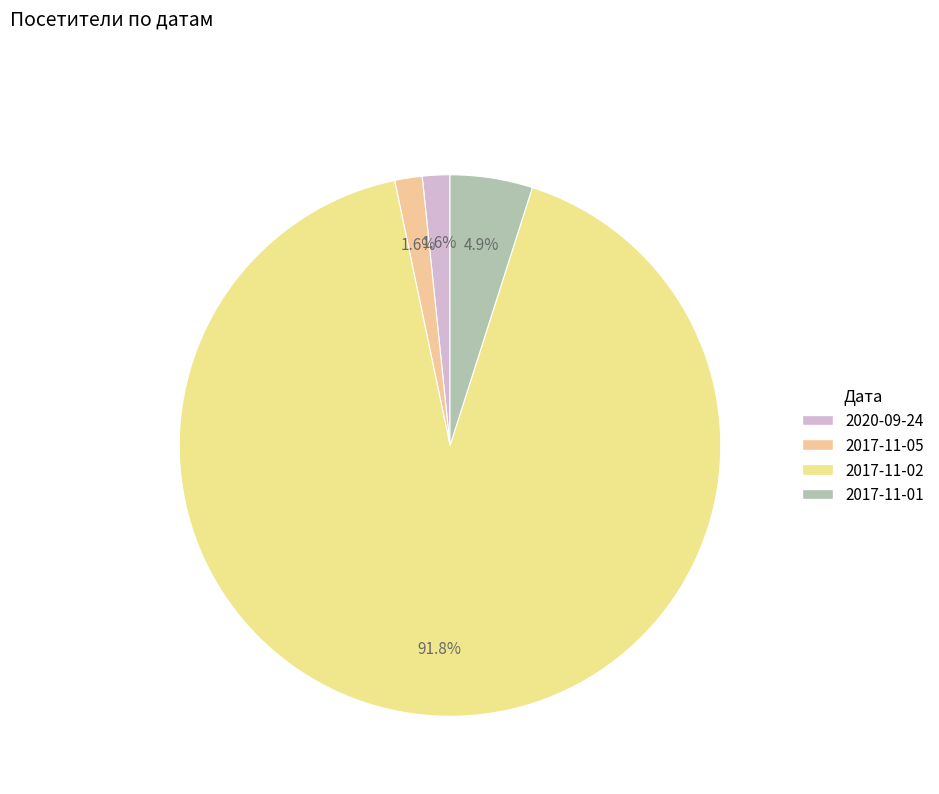

The 2020-09-24 slice represents 2% of the pie. True or false?

True